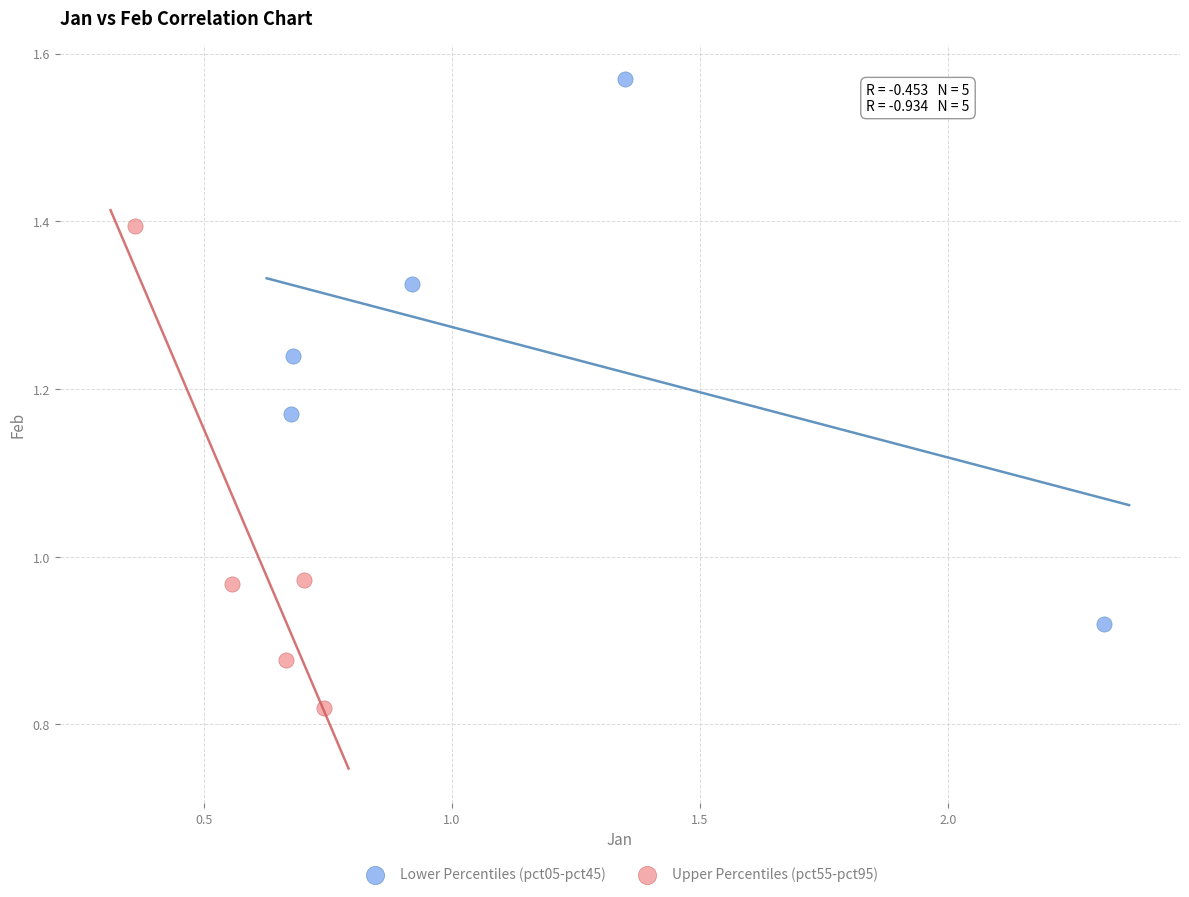

Which series contains the lowest Y value?

Upper Percentiles (pct55-pct95)